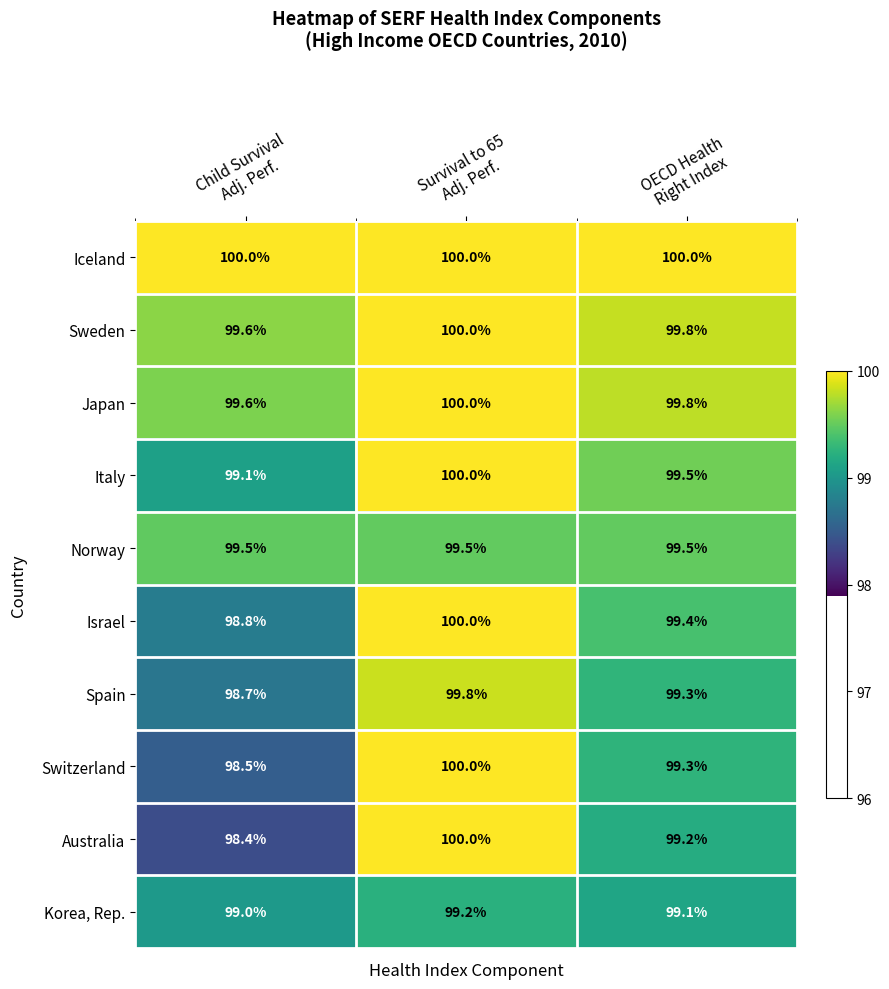

What is the maximum value shown in the chart?

100.0